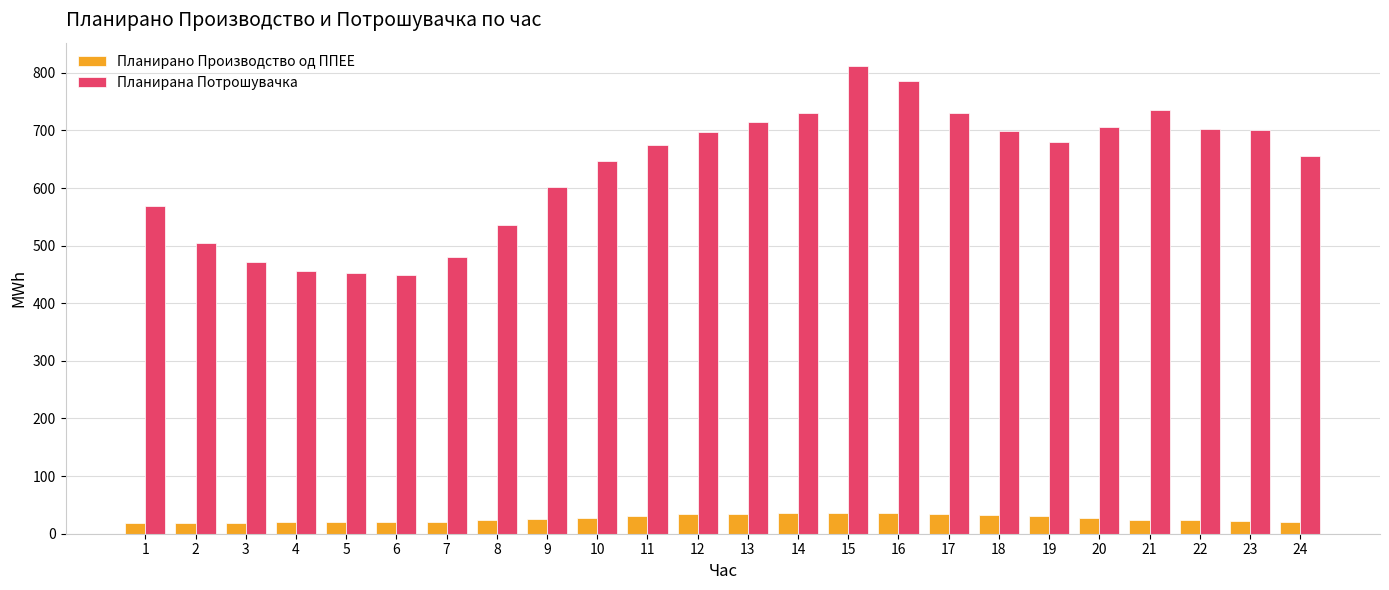

Is the value of Планирано Производство од ППЕЕ at 17 greater than the value of Планирана Потрошувачка at 7?

No